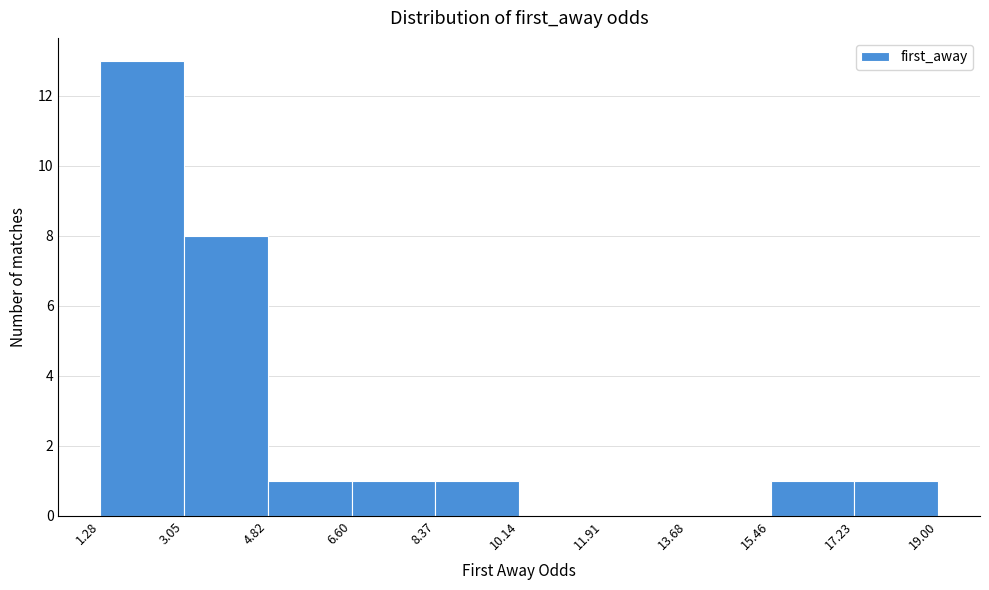

Reading left to right, transcribe this chart: for each bar, give the range it covers on the x-axis and its height. The values are not printed on the chart, so give them approximately, as read against the axis.

1.28 to 3.05: 13
3.05 to 4.82: 8
4.82 to 6.60: 1
6.60 to 8.37: 1
8.37 to 10.14: 1
10.14 to 11.91: 0
11.91 to 13.68: 0
13.68 to 15.46: 0
15.46 to 17.23: 1
17.23 to 19.00: 1